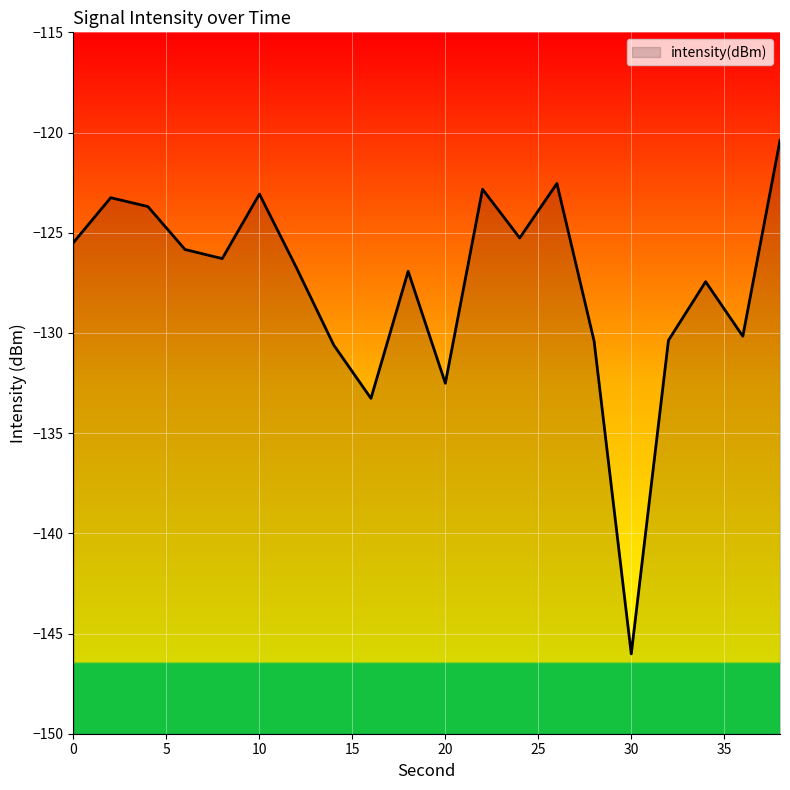

What is the change in value from 4 to 28?

-6.7